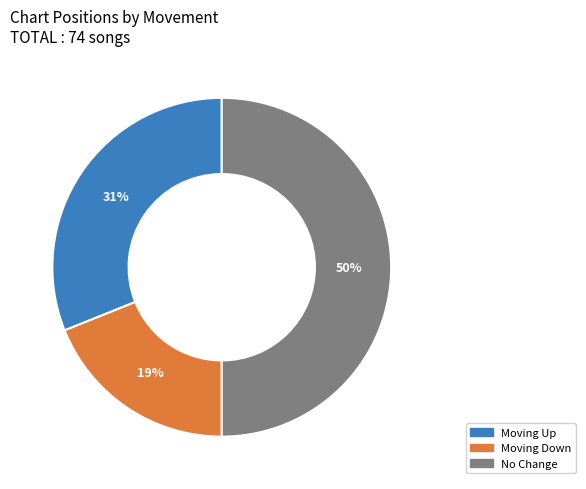

To the nearest percent, what is the average slice percentage?

33%